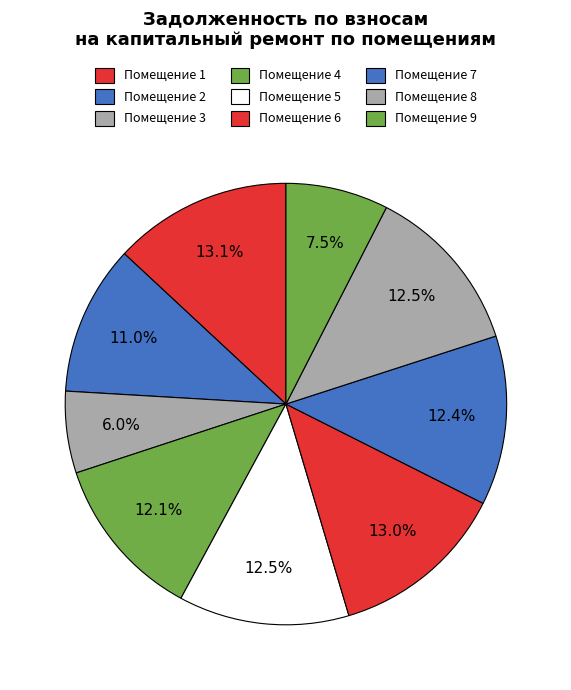

How many slices are in this pie chart?

9